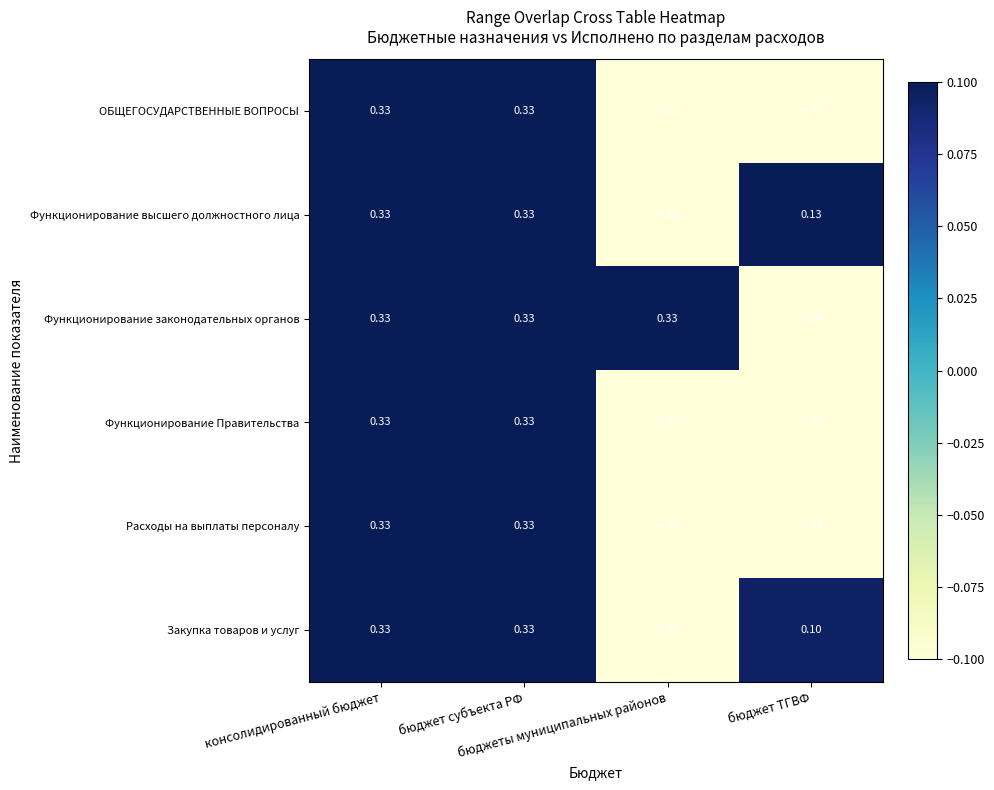

Which series has the largest range (max minus min)?

Функционирование законодательных органов